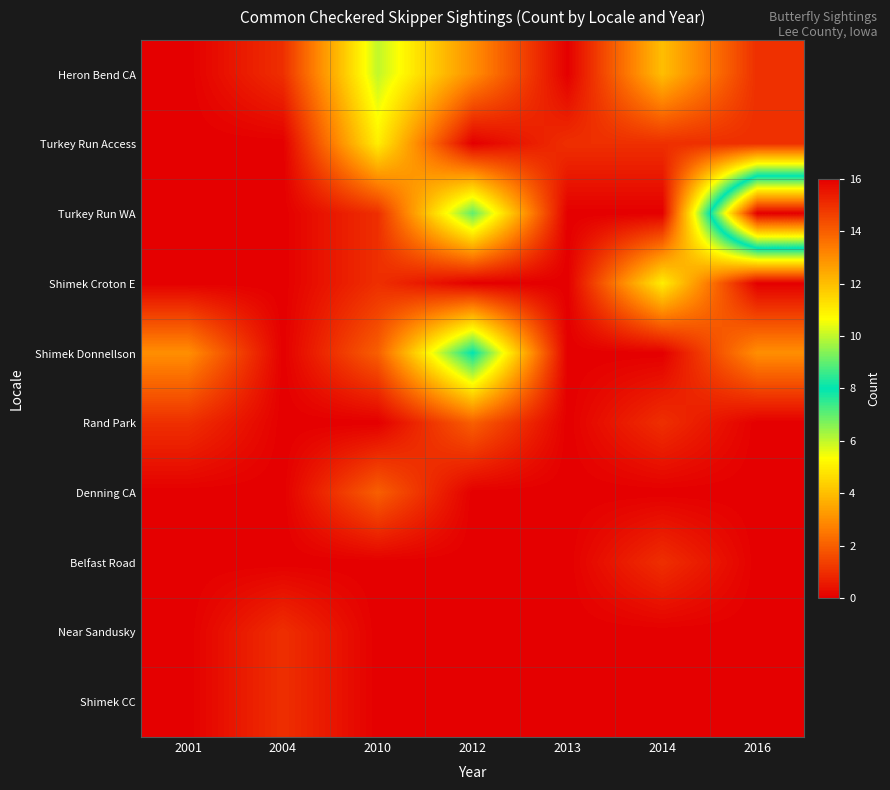

Reading left to right, transcribe all the data shown in this chart.

Heron Bend CA: 2001=0	2004=1	2010=6	2012=3	2013=0	2014=4	2016=1
Turkey Run Access: 2001=0	2004=0	2010=5	2012=0	2013=1	2014=1	2016=1
Turkey Run WA: 2001=0	2004=0	2010=1	2012=7	2013=0	2014=0	2016=16
Shimek Croton E: 2001=0	2004=0	2010=1	2012=0	2013=0	2014=5	2016=0
Shimek Donnellson: 2001=3	2004=0	2010=2	2012=8	2013=0	2014=0	2016=3
Rand Park: 2001=1	2004=0	2010=0	2012=2	2013=0	2014=1	2016=0
Denning CA: 2001=0	2004=0	2010=2	2012=0	2013=0	2014=0	2016=0
Belfast Road: 2001=0	2004=0	2010=0	2012=0	2013=0	2014=1	2016=0
Near Sandusky: 2001=0	2004=1	2010=0	2012=0	2013=0	2014=0	2016=0
Shimek CC: 2001=0	2004=1	2010=0	2012=0	2013=0	2014=0	2016=0